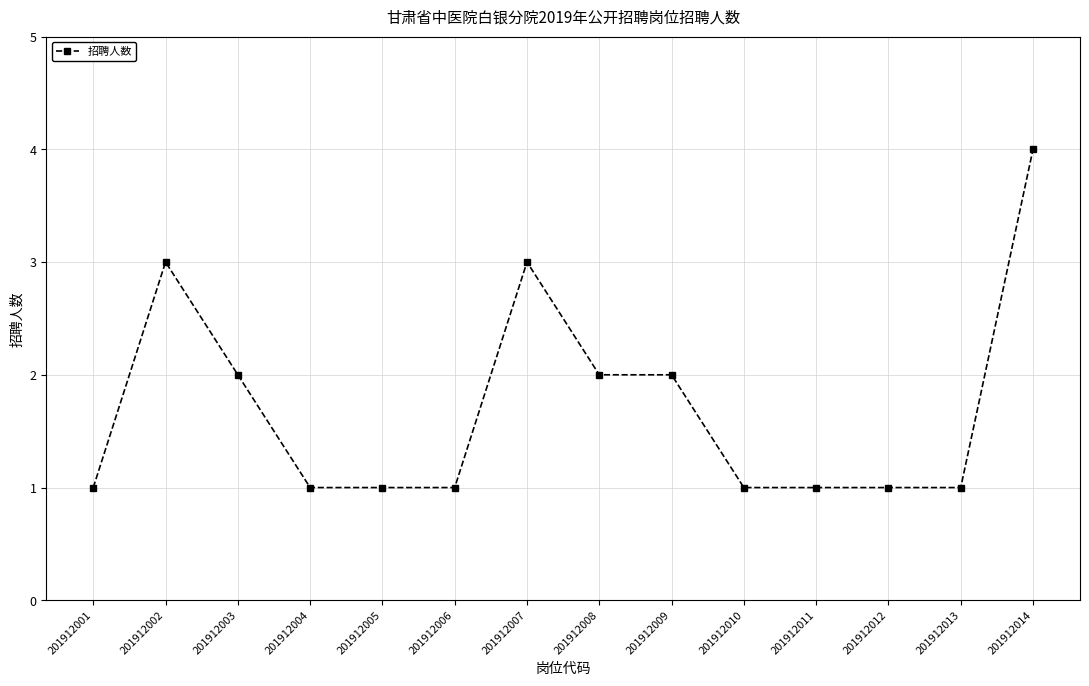

Count the values in the range 1 to 2.

11